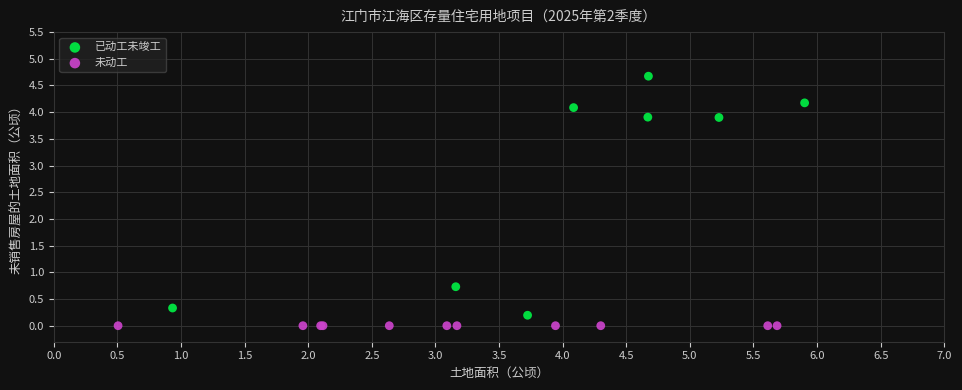

Which series reaches the maximum Y coordinate?

已动工未竣工